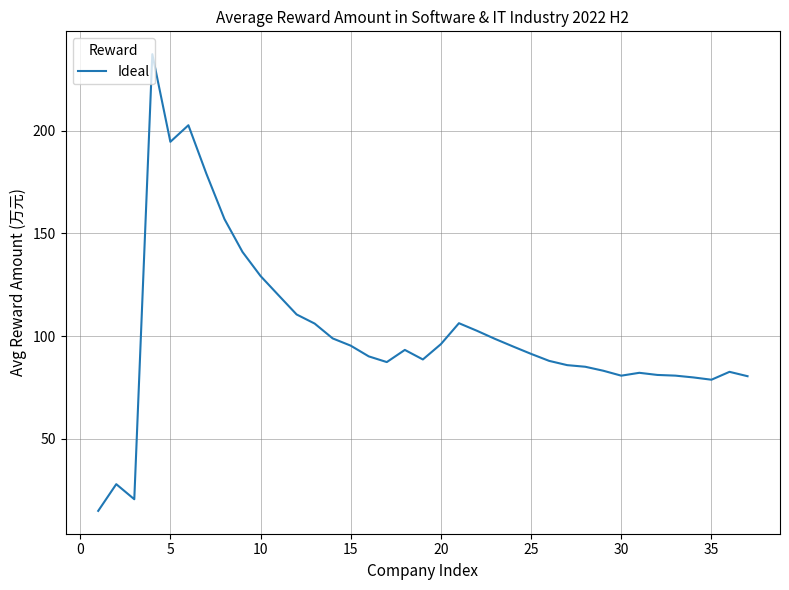

What is the minimum value shown in the chart?

15.0